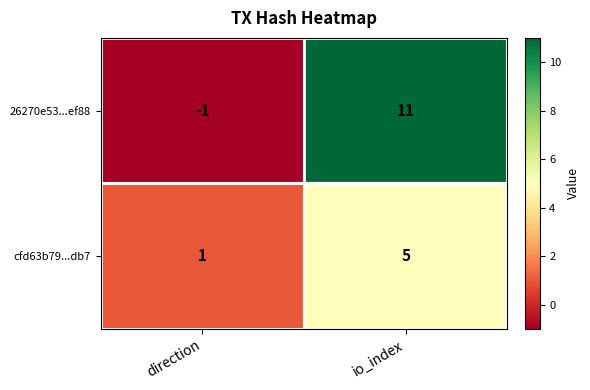

Rank the series by their average value, from lowest to highest.

cfd63b79...db7, 26270e53...ef88